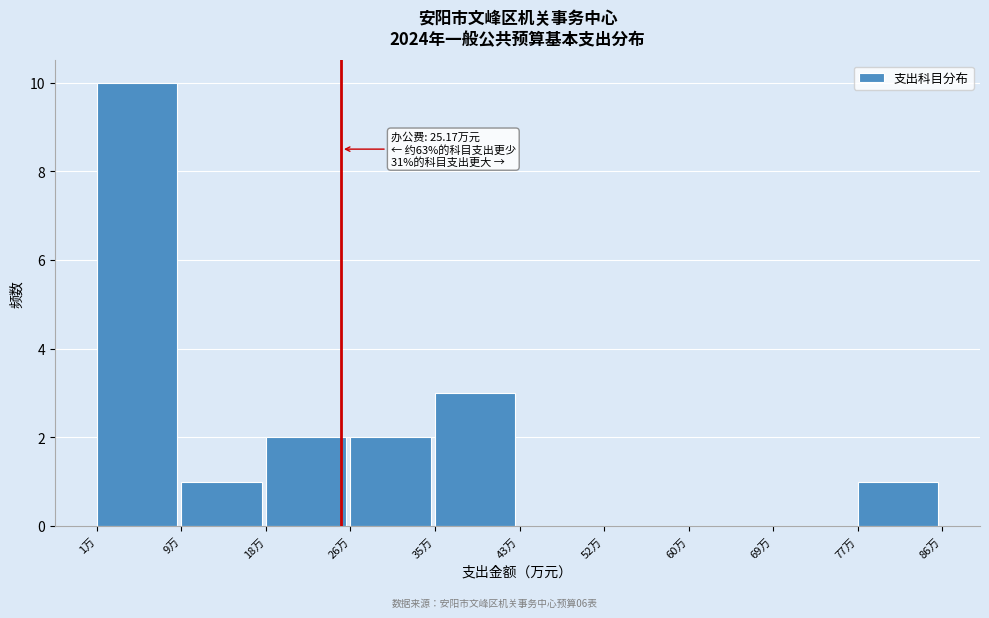

Over which range of the x-axis is the bar tallest?

1 to 9